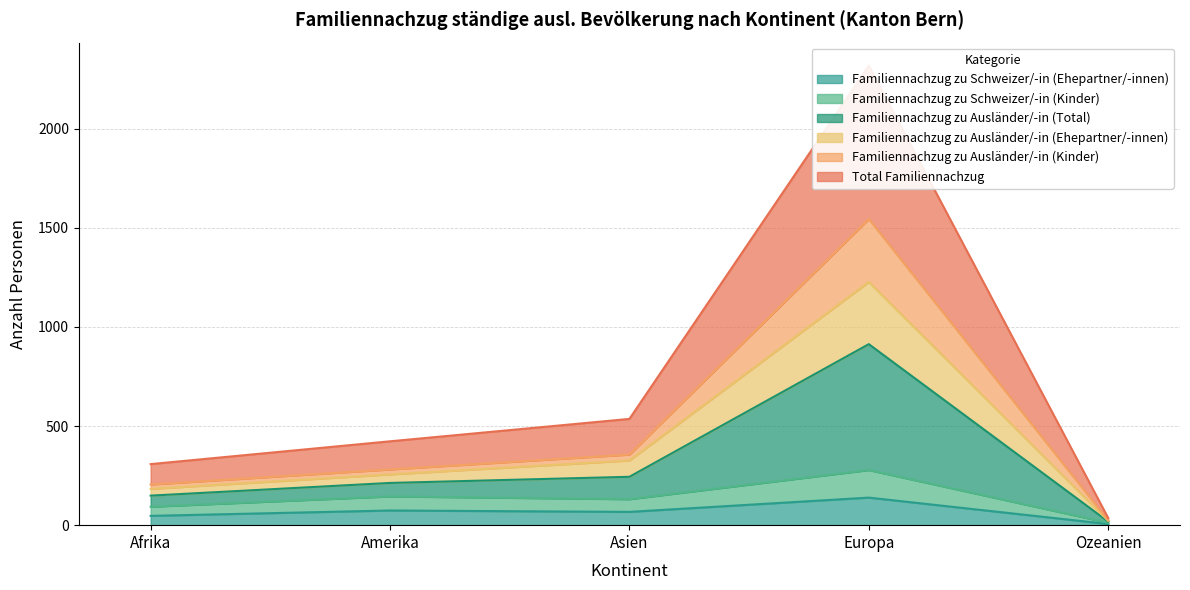

At which category does Total Familiennachzug reach its first local peak?

Europa